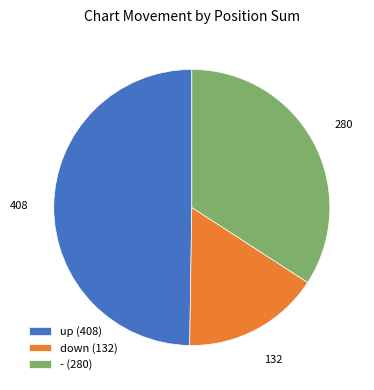

Does up (408) account for over 50% of the chart?

No